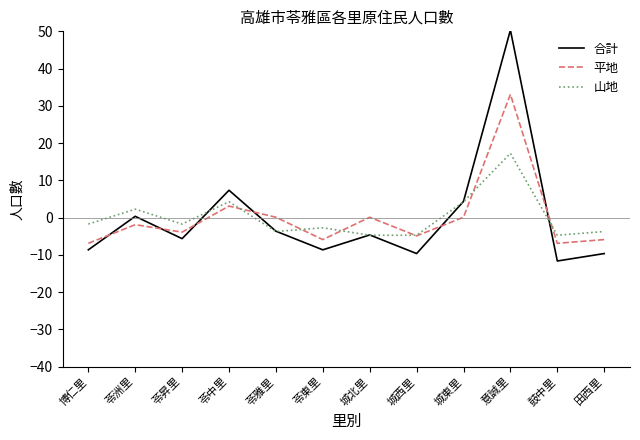

How many interior local peaks does the 山地 series have?

4